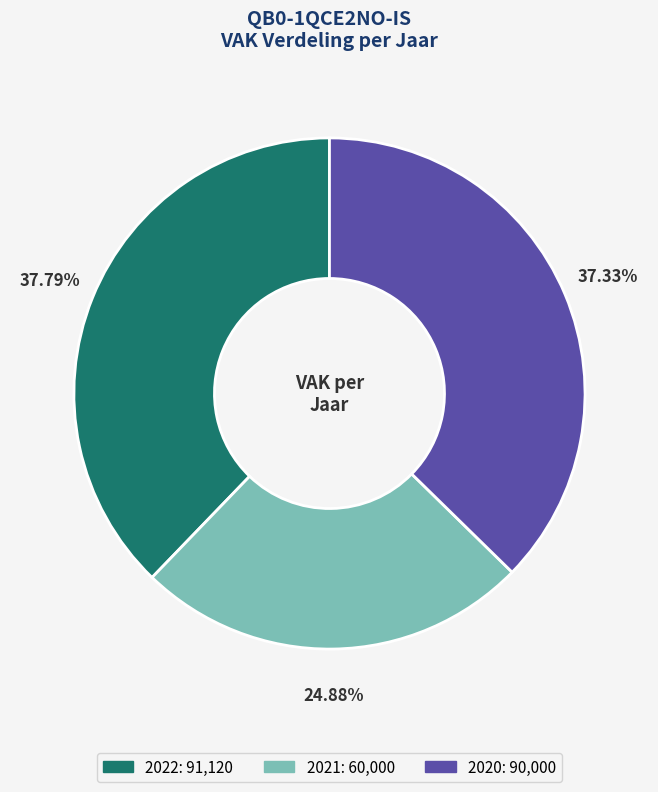

Is there any slice that represents more than half of the pie?

No